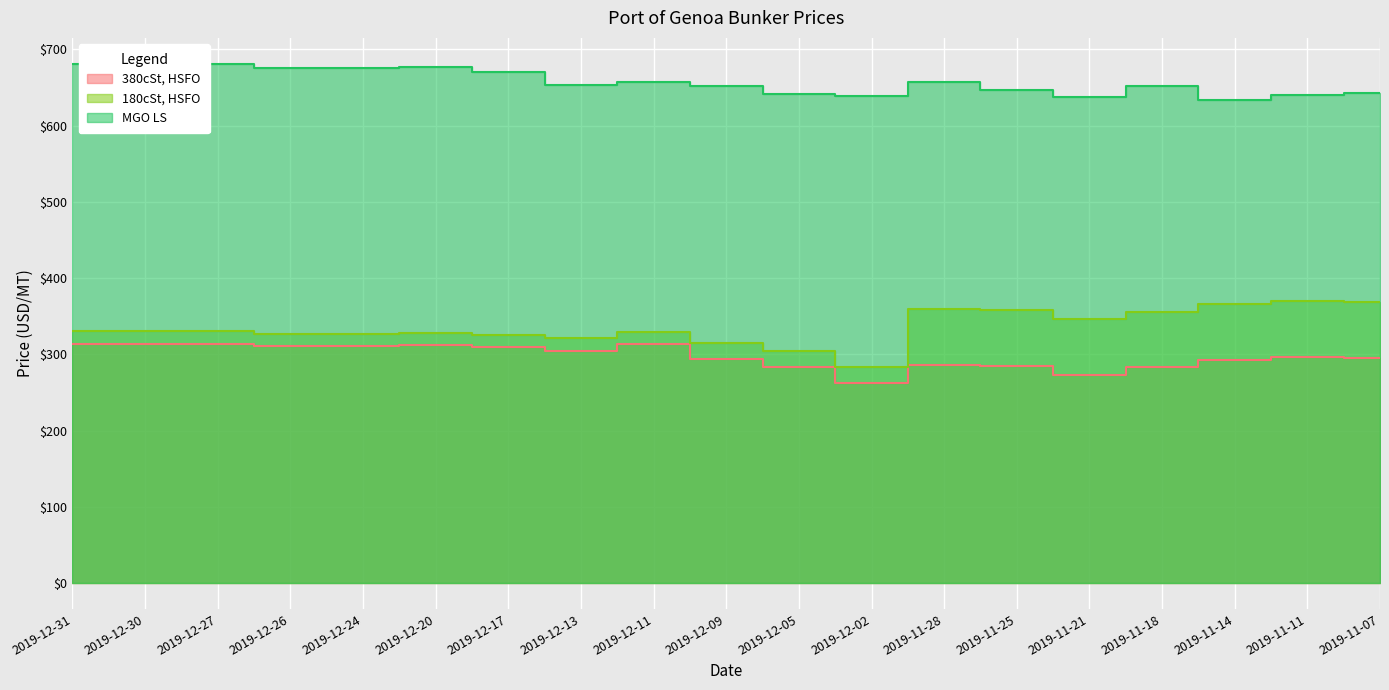

Reading right to left, list all the values displayed in this chart.

380cSt, HSFO: 2019-11-07=295	2019-11-11=297	2019-11-14=293	2019-11-18=283	2019-11-21=273	2019-11-25=285	2019-11-28=286	2019-12-02=263	2019-12-05=284	2019-12-09=294	2019-12-11=313	2019-12-13=305	2019-12-17=309	2019-12-20=312	2019-12-24=311	2019-12-26=311	2019-12-27=314	2019-12-30=314	2019-12-31=314
180cSt, HSFO: 2019-11-07=368	2019-11-11=370	2019-11-14=366	2019-11-18=356	2019-11-21=346	2019-11-25=358	2019-11-28=359	2019-12-02=284	2019-12-05=305	2019-12-09=315	2019-12-11=329	2019-12-13=321	2019-12-17=325	2019-12-20=328	2019-12-24=327	2019-12-26=327	2019-12-27=330	2019-12-30=330	2019-12-31=330
MGO LS: 2019-11-07=643	2019-11-11=640	2019-11-14=633	2019-11-18=652	2019-11-21=638	2019-11-25=647	2019-11-28=657	2019-12-02=639	2019-12-05=642	2019-12-09=652	2019-12-11=657	2019-12-13=653	2019-12-17=670	2019-12-20=677	2019-12-24=676	2019-12-26=676	2019-12-27=681	2019-12-30=681	2019-12-31=681